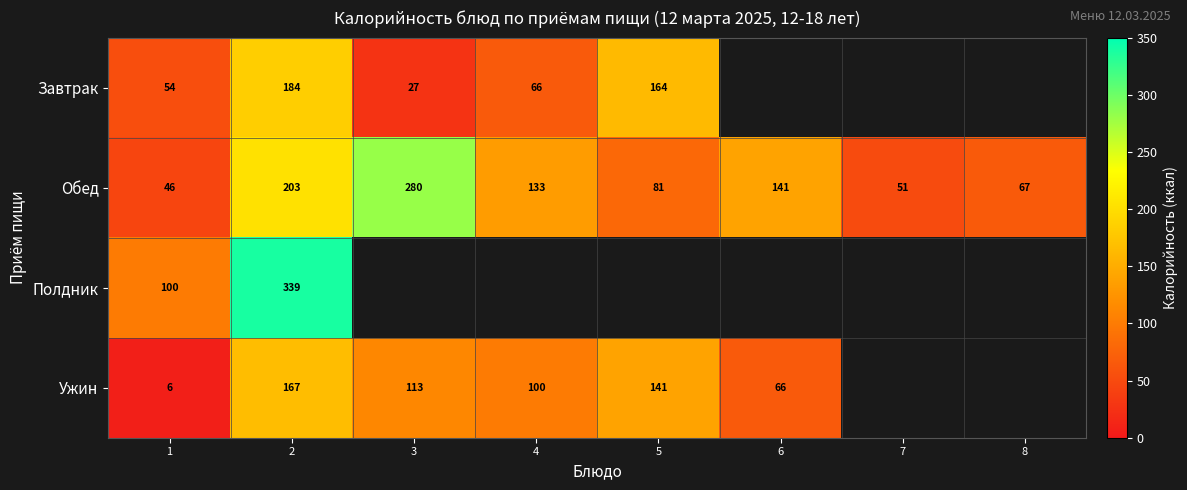

Rank the series at 1 from lowest to highest value.

Ужин, Обед, Завтрак, Полдник